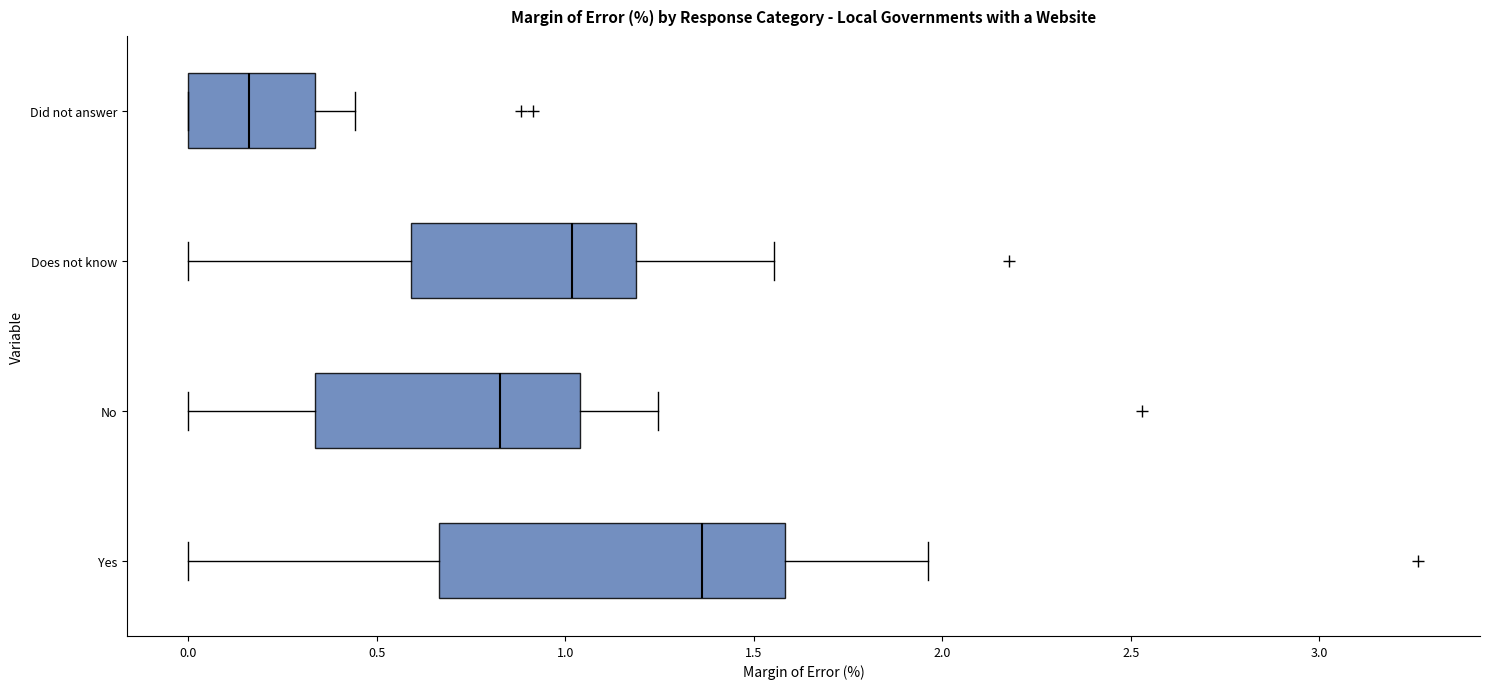

Which box has the furthest to the left median line?

Did not answer